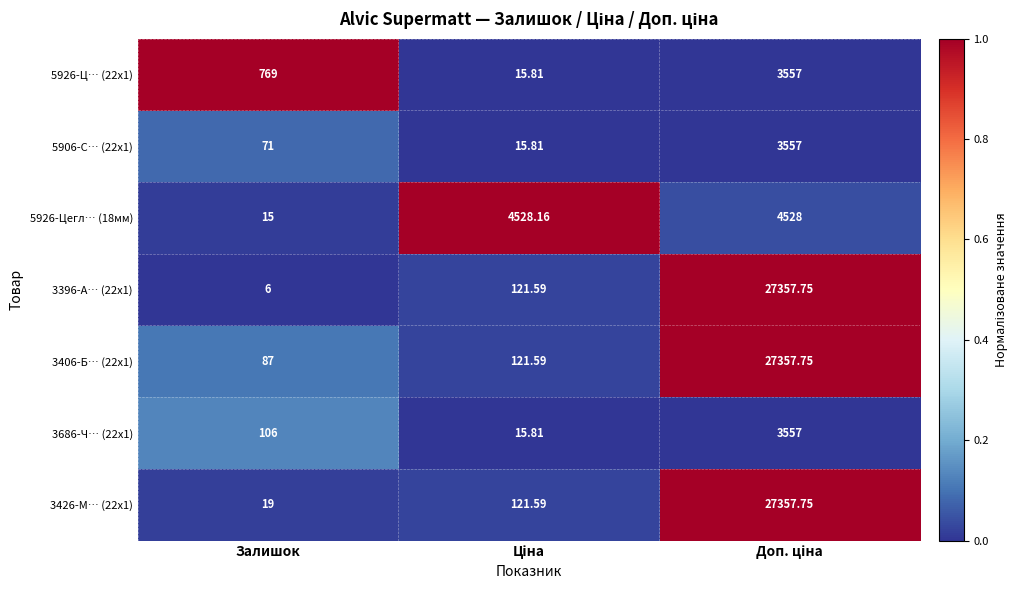

Which label corresponds to the smallest value in the chart?

Залишок